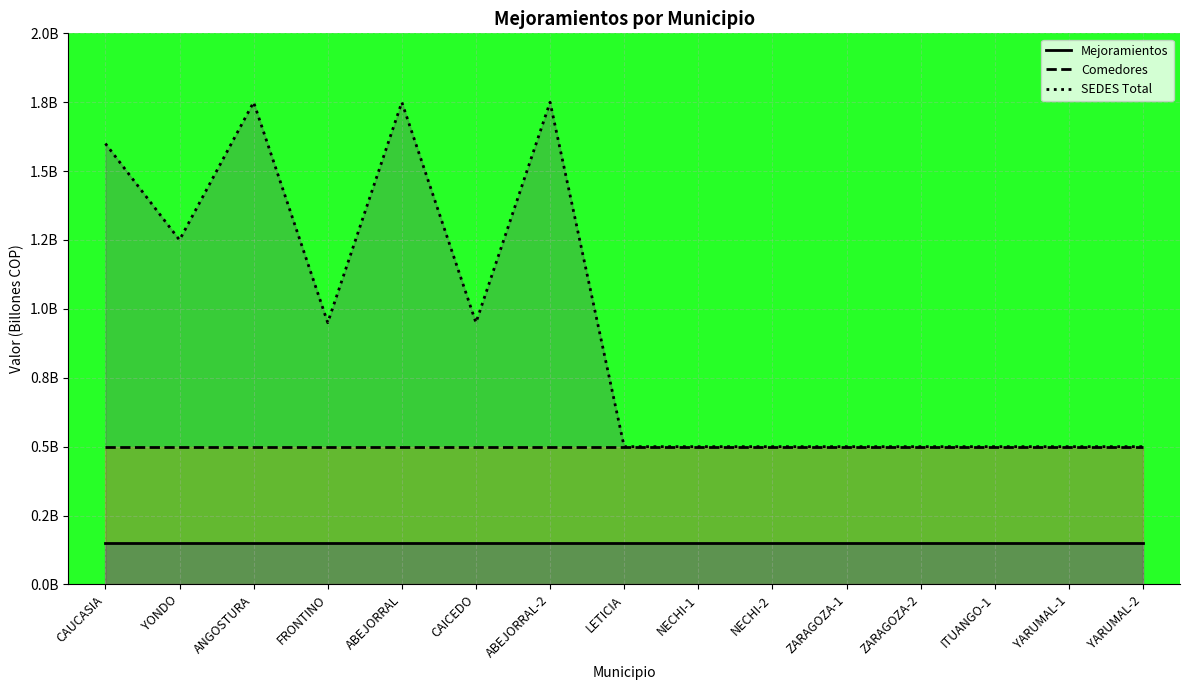

At YARUMAL-1, list the series in order from smallest to largest.

Mejoramientos, Comedores, SEDES Total